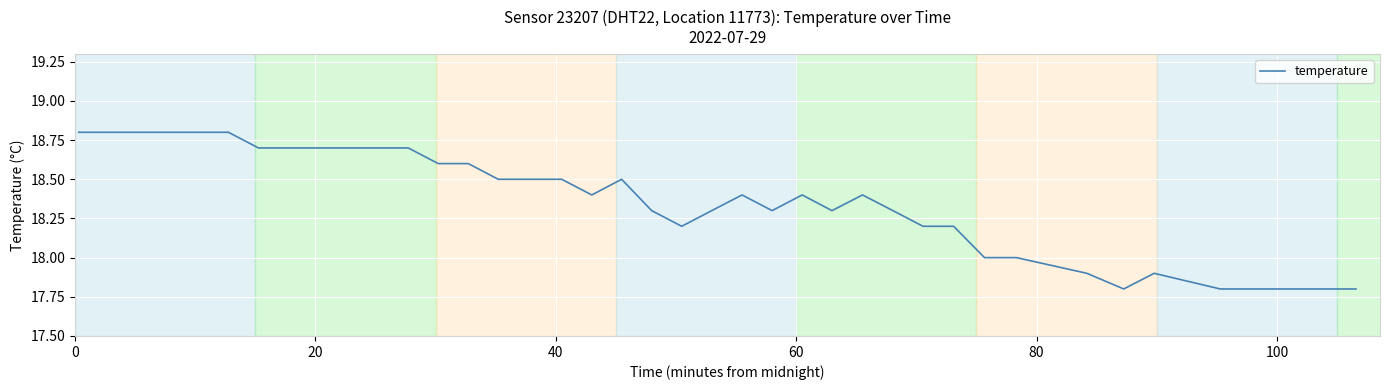

What is the difference between the maximum and minimum values?

1.0